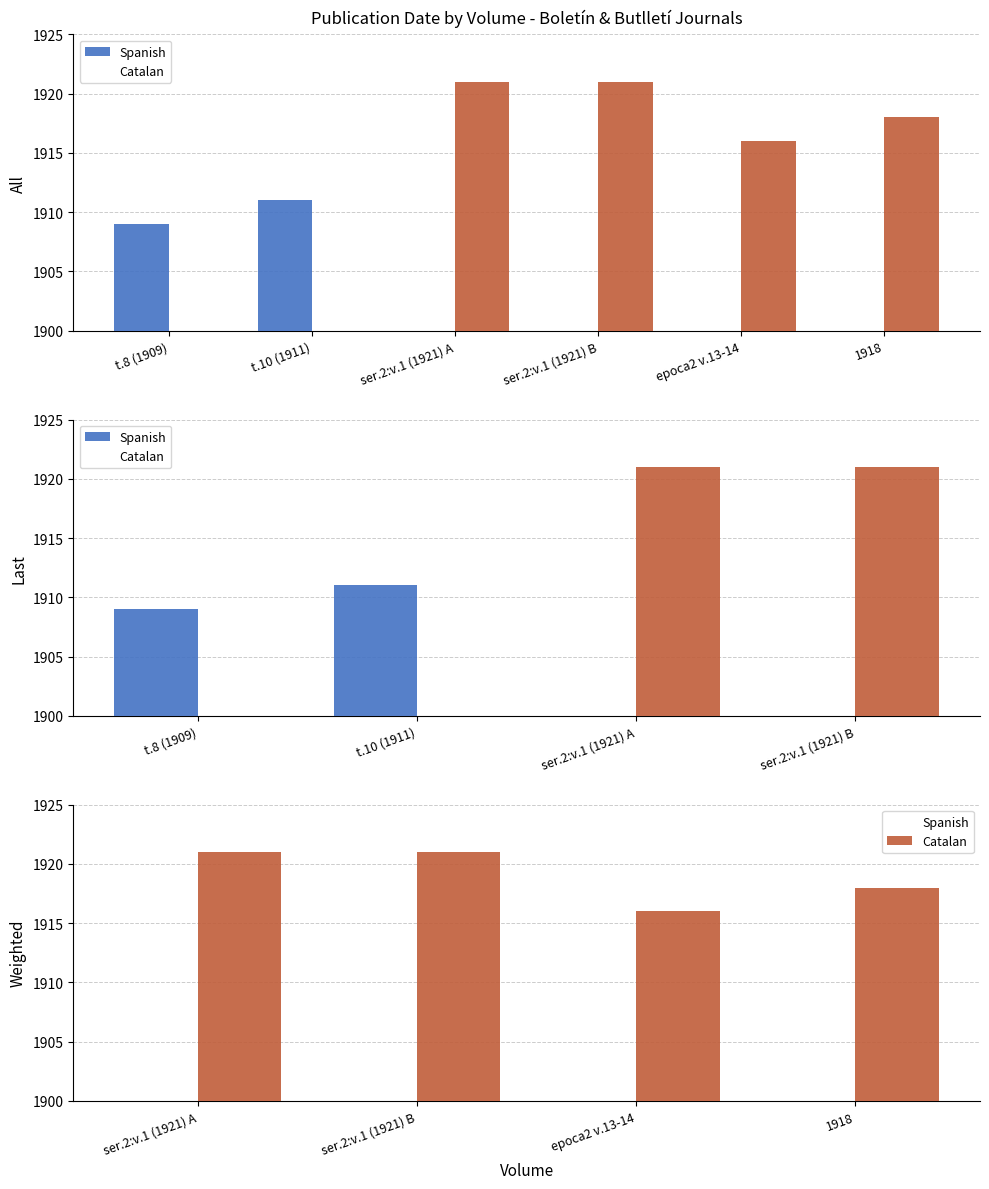

At how many categories does at least one series exceed 374?

4